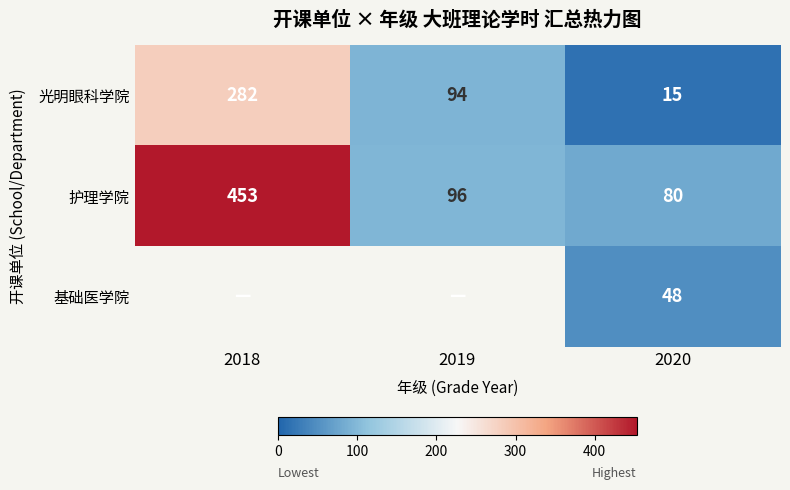

The value of 护理学院 at 2019 is 133. True or false?

False